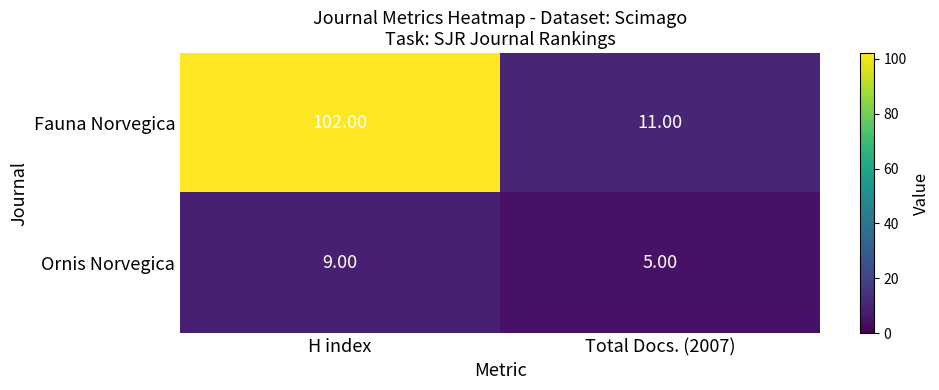

At Total Docs. (2007), list the series in order from smallest to largest.

Ornis Norvegica, Fauna Norvegica